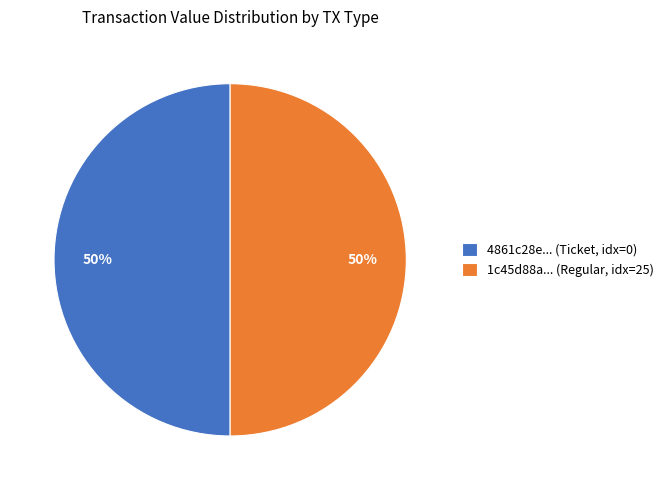

To the nearest percent, what is the combined percentage of 4861c28e... (Ticket, idx=0) and 1c45d88a... (Regular, idx=25)?

100%